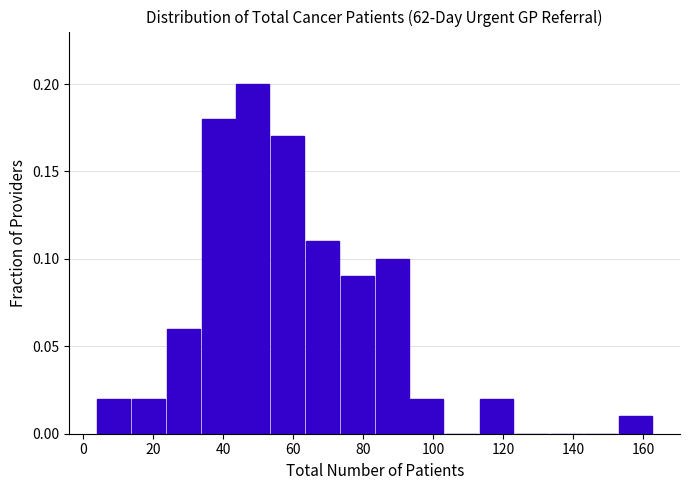

Reading left to right, list every bar in this chart as the range it spans on the x-axis followed by its height. Neither the bar edges nor the heights are printed on the chart, so give them approximately, as read against the axes.

4 to 14: 0.02
14 to 24: 0.02
24 to 34: 0.06
34 to 44: 0.18
44 to 54: 0.20
54 to 64: 0.17
64 to 74: 0.11
74 to 84: 0.09
84 to 94: 0.10
94 to 104: 0.02
104 to 114: 0
114 to 124: 0.02
124 to 134: 0
134 to 144: 0
144 to 154: 0
154 to 164: 0.01